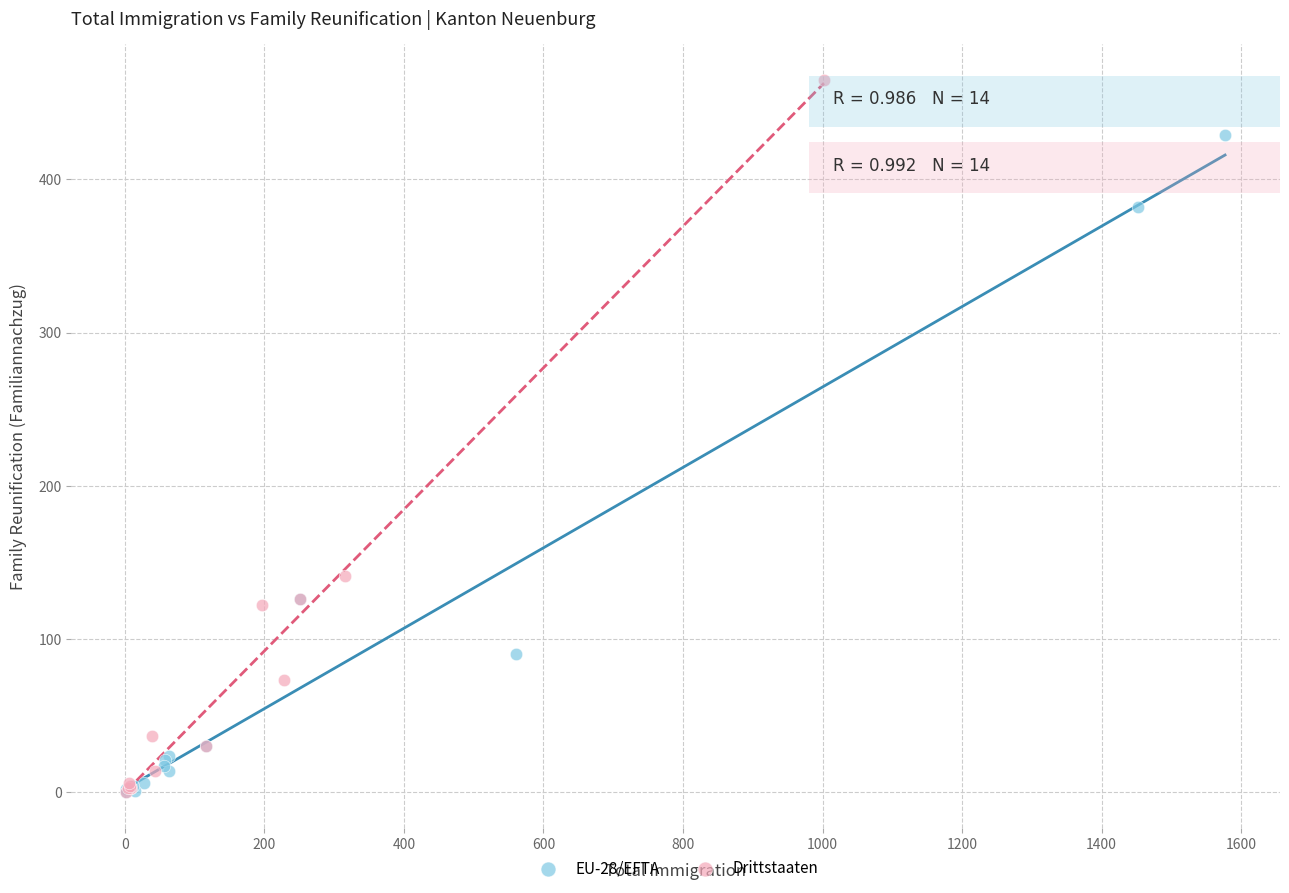

What are all the series names shown in the legend?

EU-28/EFTA, Drittstaaten